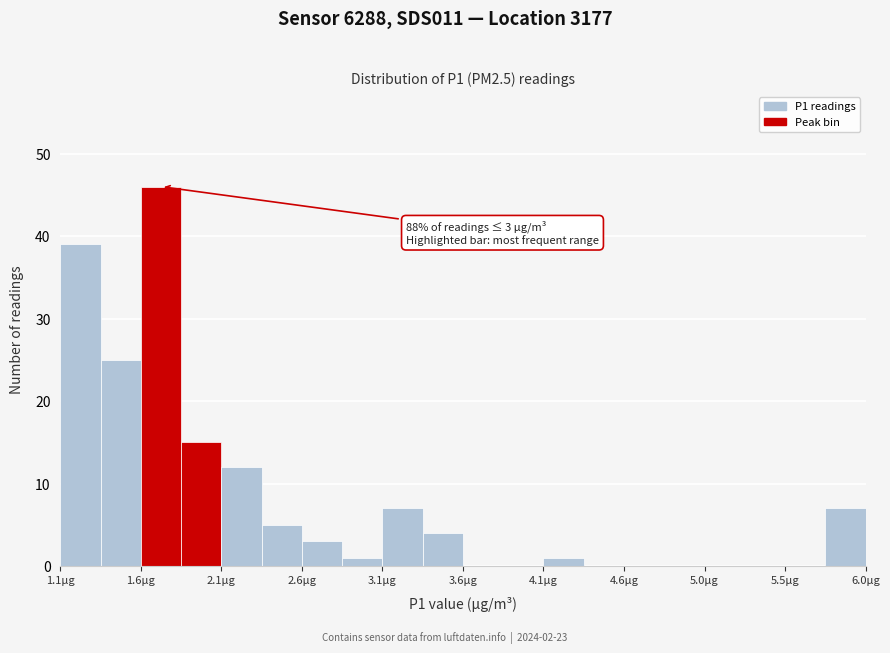

Which range on the x-axis has the tallest bar?

1.60 to 1.85